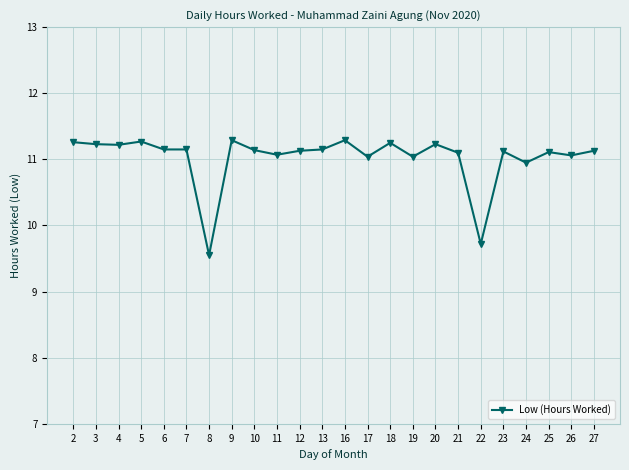

How many data points are above 11?

21